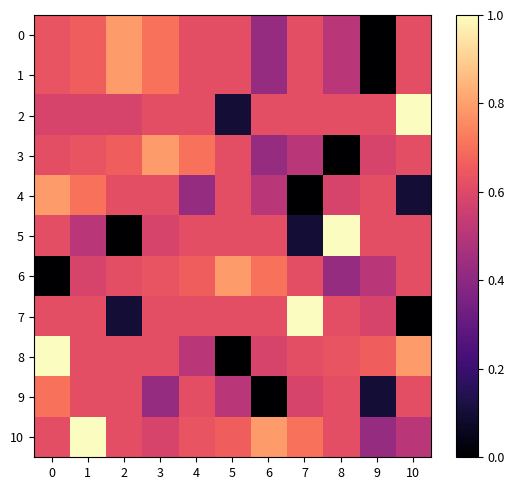

Reading right to left, what are all the values shown in this chart?

0: 10=0.6	9=0.0	8=0.5	7=0.6	6=0.4	5=0.6	4=0.6	3=0.7	2=0.8	1=0.7	0=0.6
1: 10=0.6	9=0.0	8=0.5	7=0.6	6=0.4	5=0.6	4=0.6	3=0.7	2=0.8	1=0.7	0=0.6
2: 10=1.0	9=0.6	8=0.6	7=0.6	6=0.6	5=0.1	4=0.6	3=0.6	2=0.6	1=0.6	0=0.6
3: 10=0.6	9=0.6	8=0.0	7=0.5	6=0.4	5=0.6	4=0.7	3=0.8	2=0.7	1=0.6	0=0.6
4: 10=0.1	9=0.6	8=0.6	7=0.0	6=0.5	5=0.6	4=0.4	3=0.6	2=0.6	1=0.7	0=0.8
5: 10=0.6	9=0.6	8=1.0	7=0.1	6=0.6	5=0.6	4=0.6	3=0.6	2=0.0	1=0.5	0=0.6
6: 10=0.6	9=0.5	8=0.4	7=0.6	6=0.7	5=0.8	4=0.7	3=0.6	2=0.6	1=0.6	0=0.0
7: 10=0.0	9=0.6	8=0.6	7=1.0	6=0.6	5=0.6	4=0.6	3=0.6	2=0.1	1=0.6	0=0.6
8: 10=0.8	9=0.7	8=0.6	7=0.6	6=0.6	5=0.0	4=0.5	3=0.6	2=0.6	1=0.6	0=1.0
9: 10=0.6	9=0.1	8=0.6	7=0.6	6=0.0	5=0.5	4=0.6	3=0.4	2=0.6	1=0.6	0=0.7
10: 10=0.5	9=0.4	8=0.6	7=0.7	6=0.8	5=0.7	4=0.6	3=0.6	2=0.6	1=1.0	0=0.6